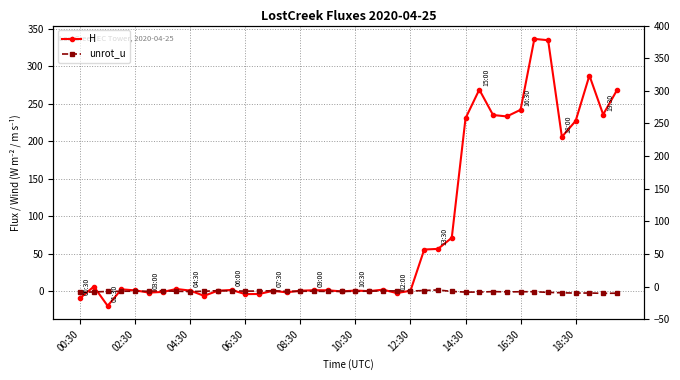

How many interior local peaks does the H series have?

11